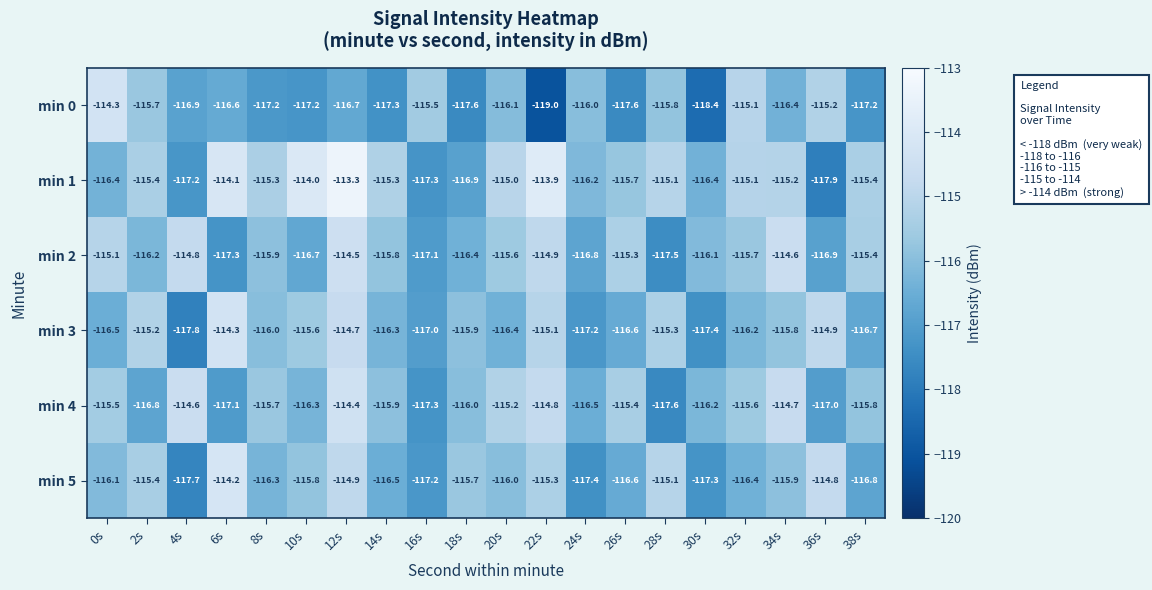

What is the lowest value of the min 4 series?

-117.6